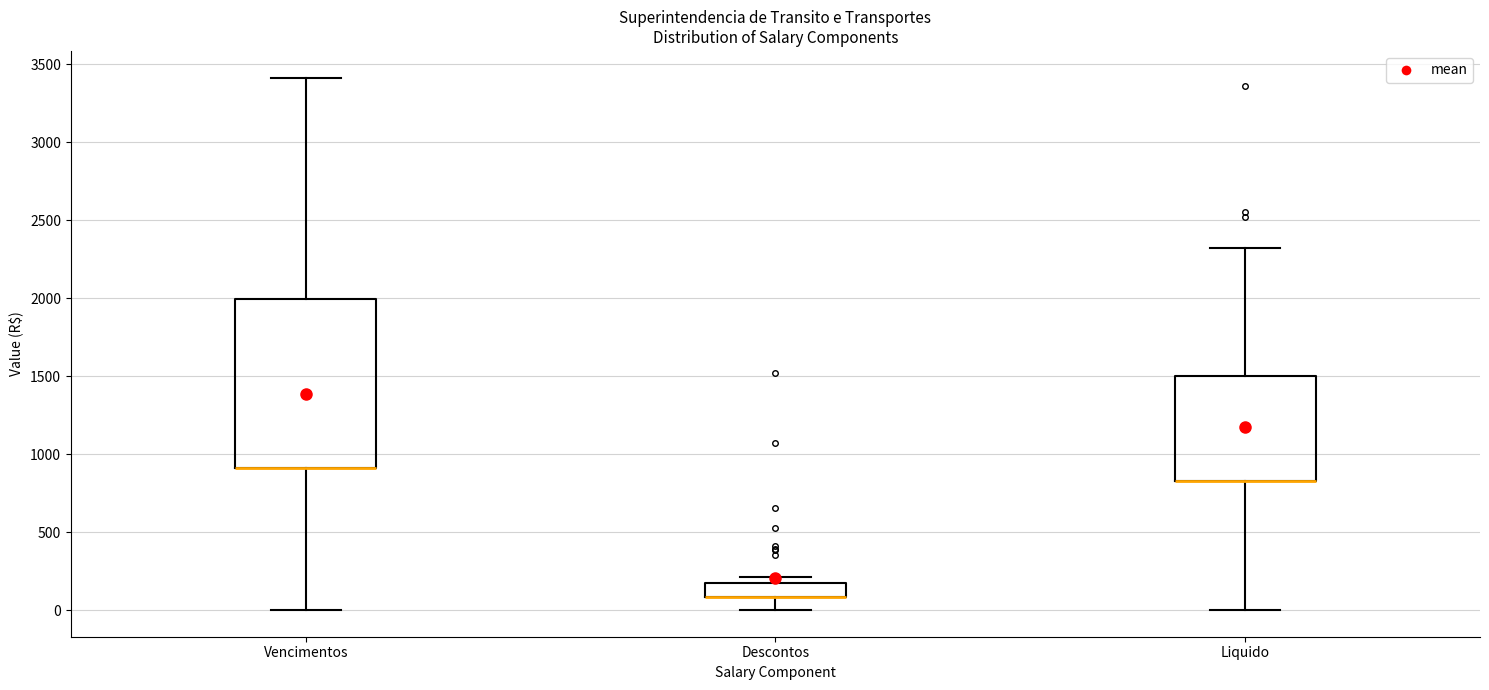

Reading left to right, read every box against the y-axis: the position of its median line, the range the box covers, and the ends of its whiskers. The values are not printed on the chart, so give them approximately, as read against the axis.

Vencimentos: median 900 (drawn on the box's lower edge), box 900 to 2000, whiskers 0 to 3400
Descontos: median 100 (drawn on the box's lower edge), box 100 to 200, whiskers 0 to 200 (just above the box's upper edge)
Liquido: median 850 (drawn on the box's lower edge), box 850 to 1500, whiskers 0 to 2300